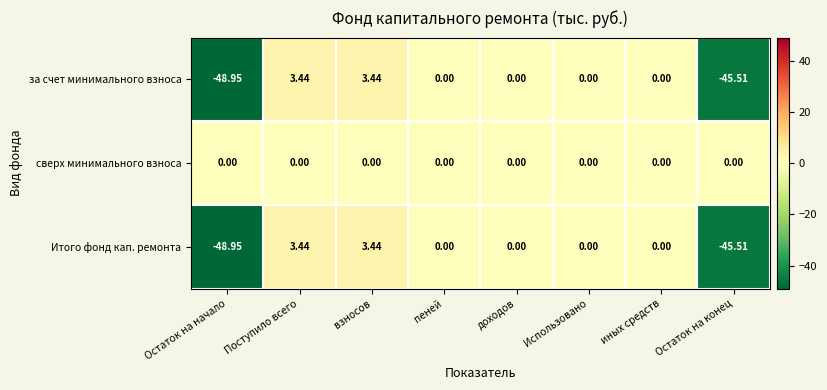

Is the value of Итого фонд кап. ремонта at доходов greater than the value of за счет минимального взноса at взносов?

No